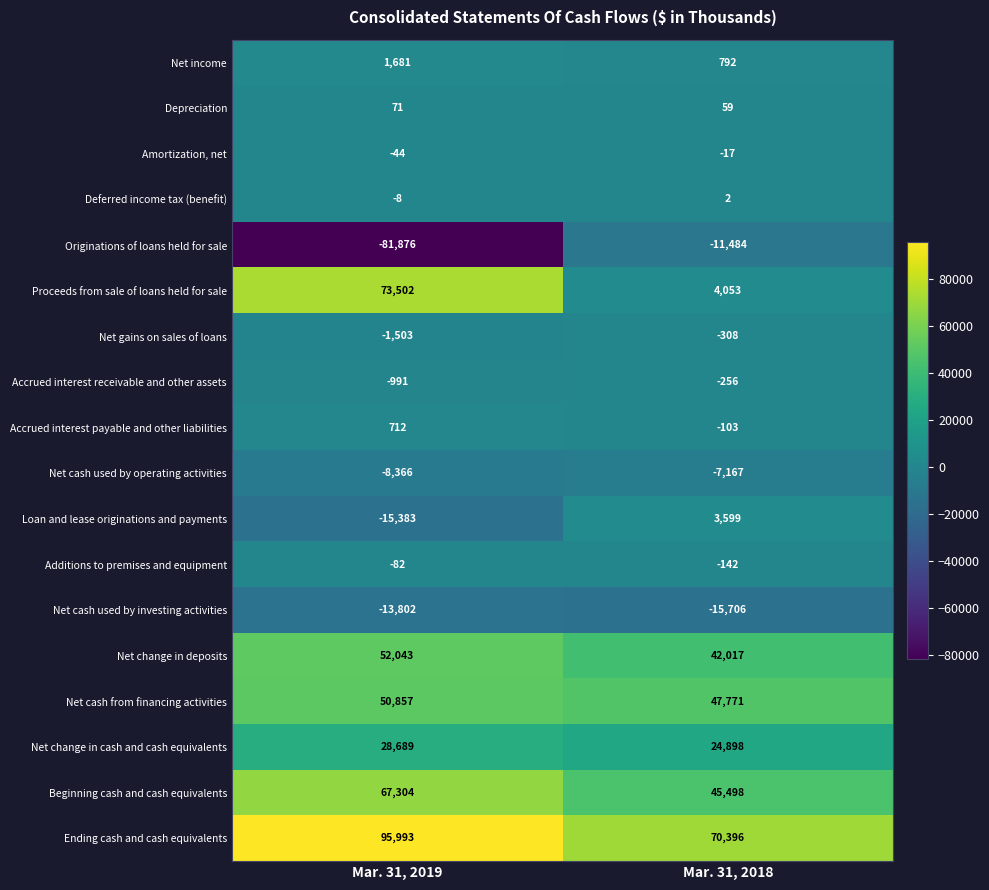

Which series has the largest total across all categories?

Ending cash and cash equivalents